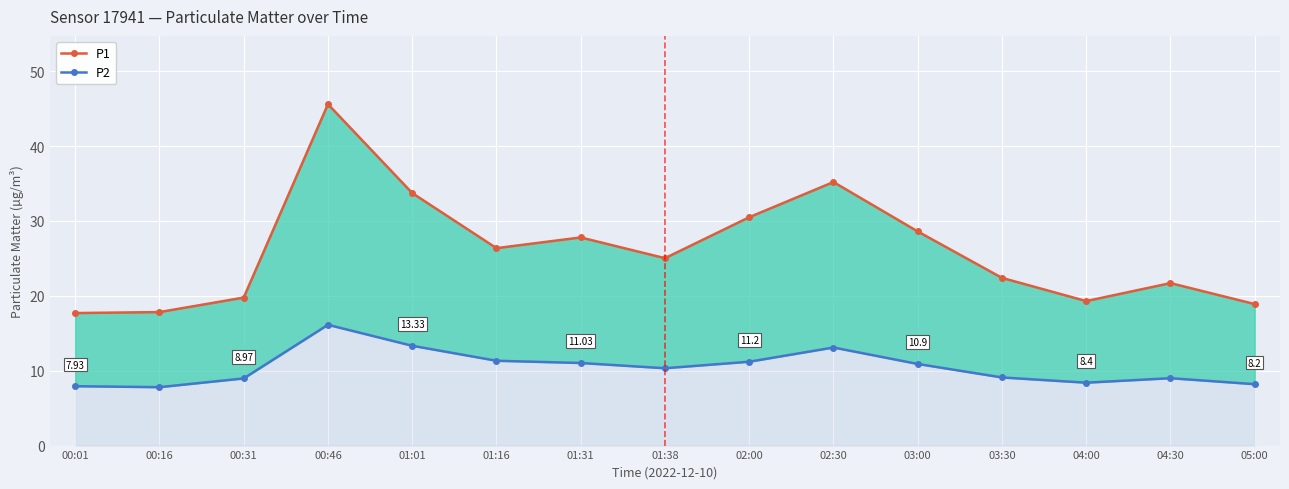

Reading right to left, transcribe all the data shown in this chart.

P1: 05:00=18.9	04:30=21.7	04:00=19.3	03:30=22.4	03:00=28.6	02:30=35.2	02:00=30.5	01:38=25.0	01:31=27.8	01:16=26.4	01:01=33.7	00:46=45.6	00:31=19.8	00:16=17.8	00:01=17.7
P2: 05:00=8.2	04:30=9.0	04:00=8.4	03:30=9.1	03:00=10.9	02:30=13.1	02:00=11.2	01:38=10.3	01:31=11.0	01:16=11.3	01:01=13.3	00:46=16.1	00:31=9.0	00:16=7.8	00:01=7.9